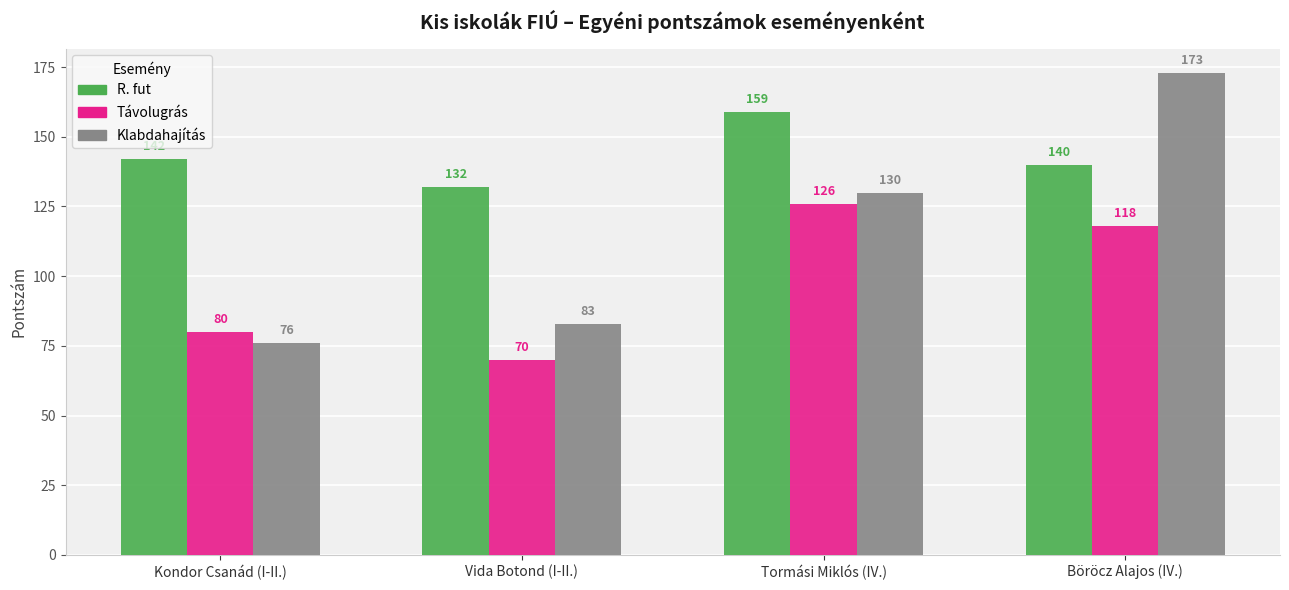

Count the Távolugrás values in the range 80 to 126.

3